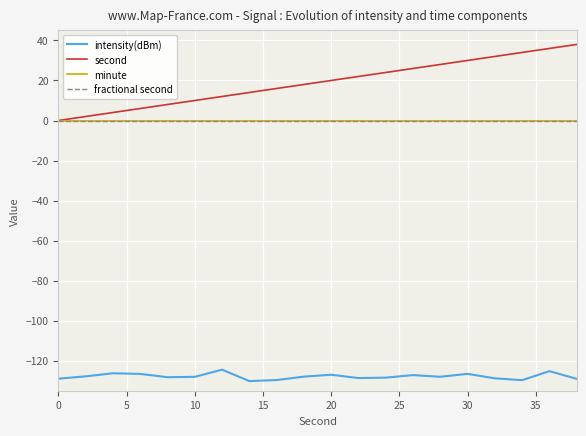

True or false: intensity(dBm) and second intersect in this chart.

False